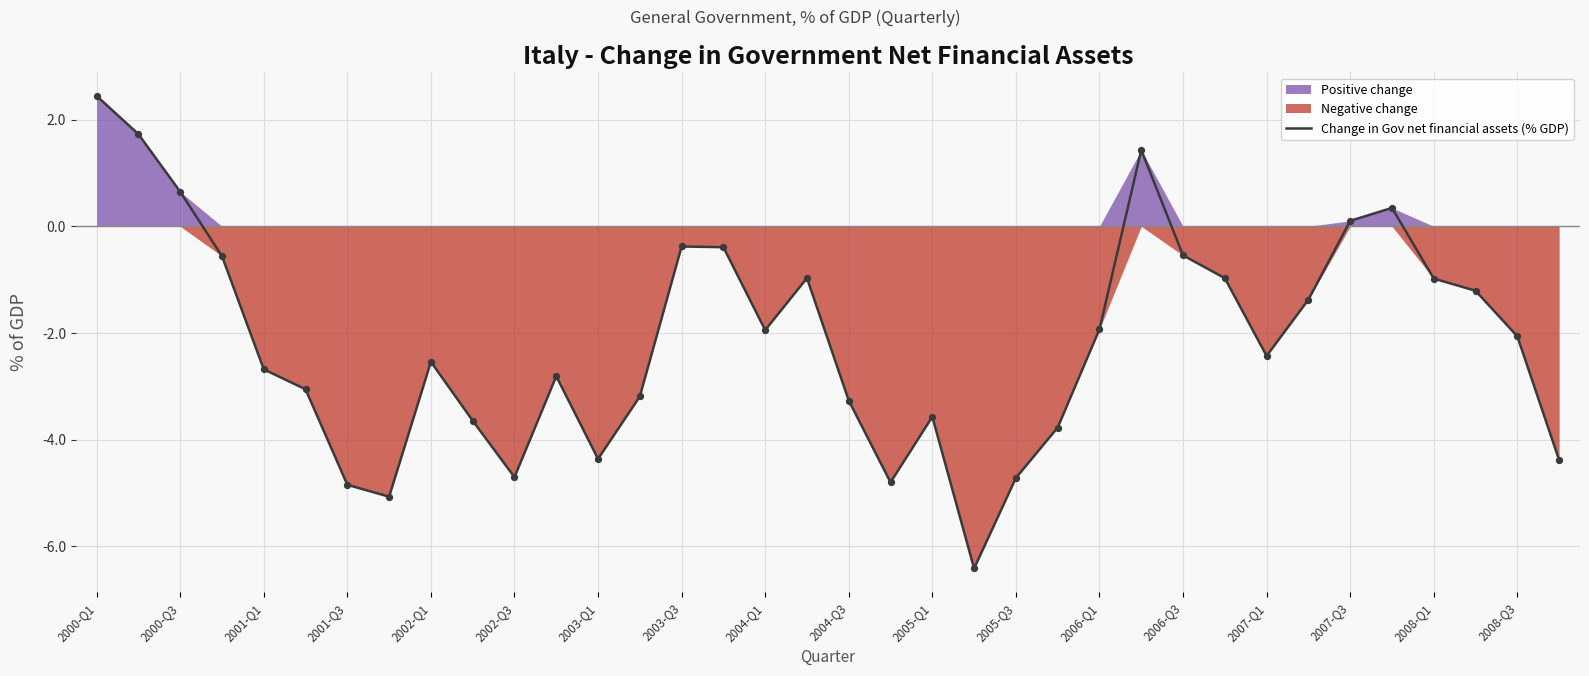

True or false: Change in Gov net financial assets (% GDP) has a value of -4.4 at 2003-Q1.

True